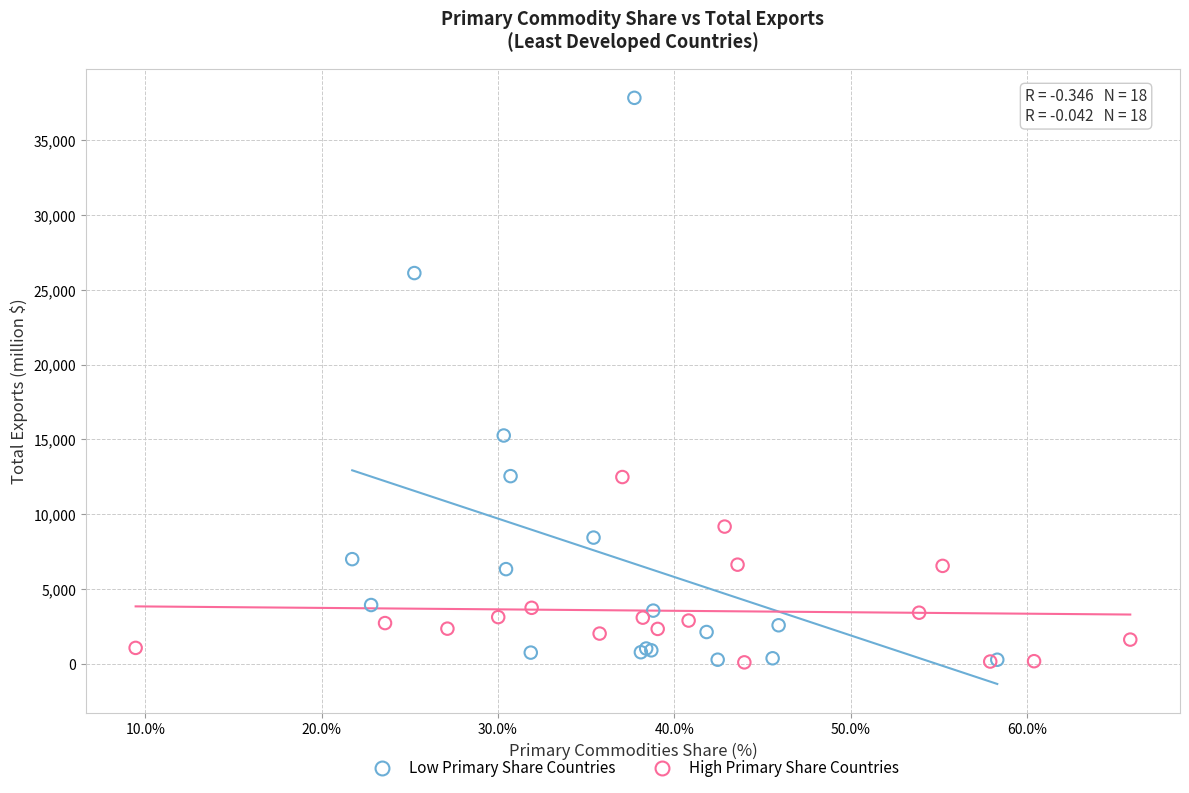

Which series has the widest spread of Y values?

Low Primary Share Countries